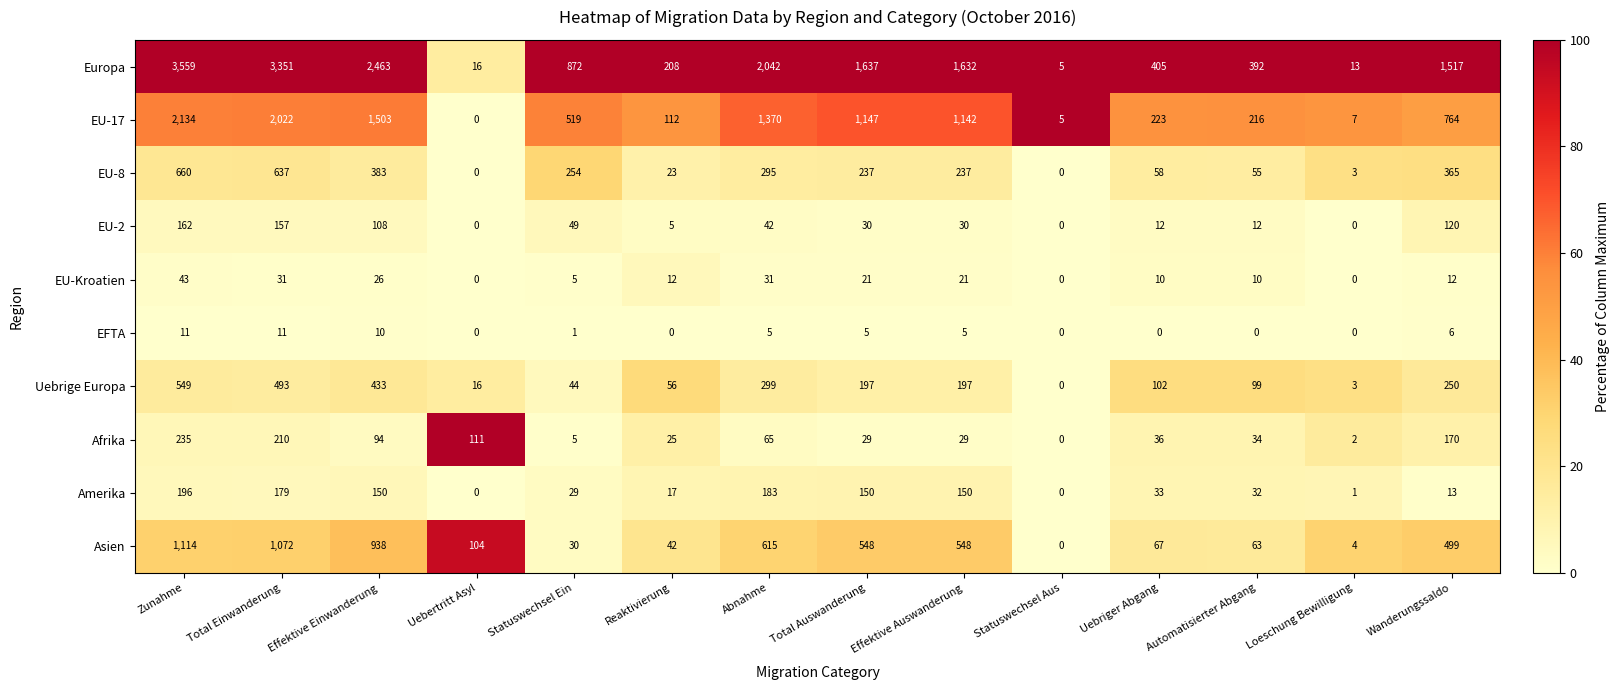

At Zunahme, list the series in order from largest to smallest.

Europa, EU-17, Asien, EU-8, Uebrige Europa, Afrika, Amerika, EU-2, EU-Kroatien, EFTA